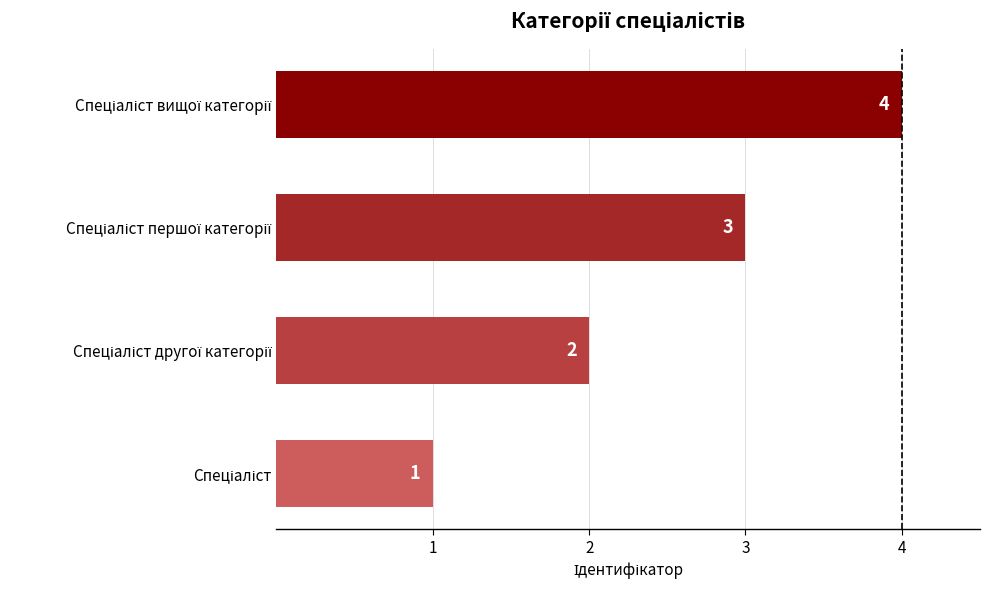

How many values are between 2 and 4?

3